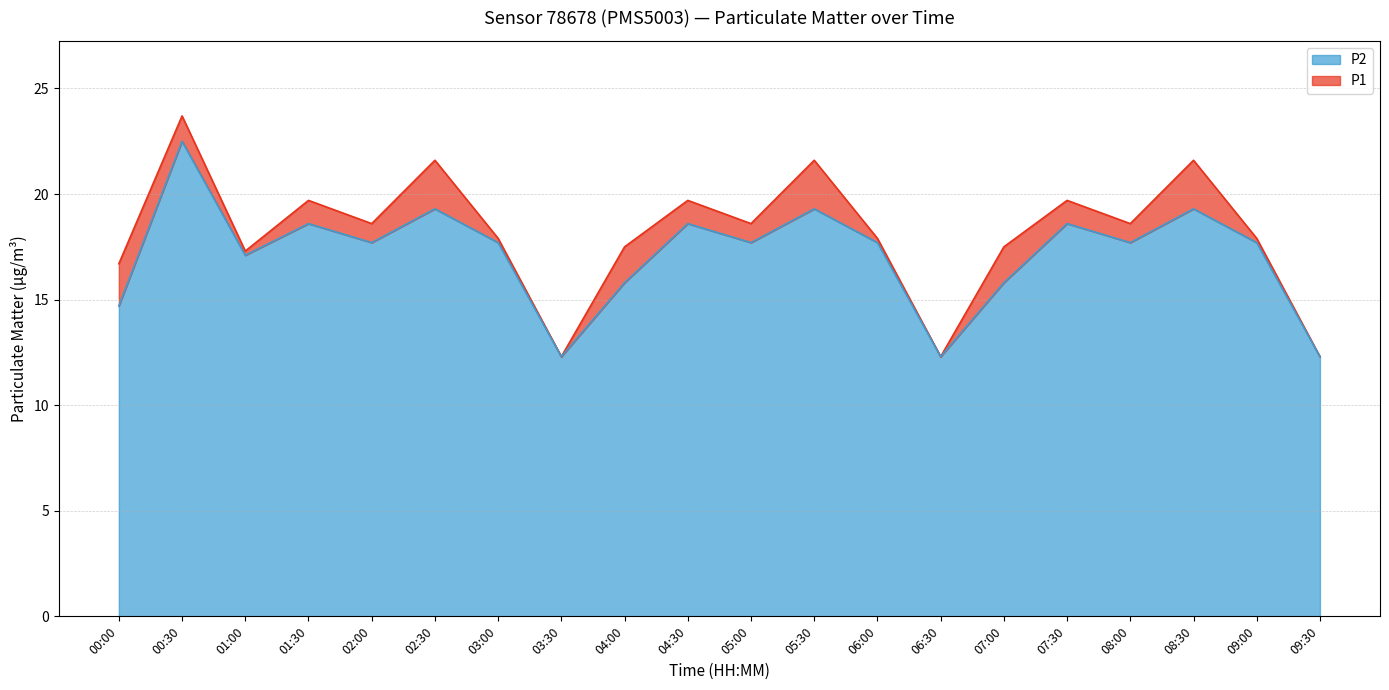

Count the number of data series in this chart.

2